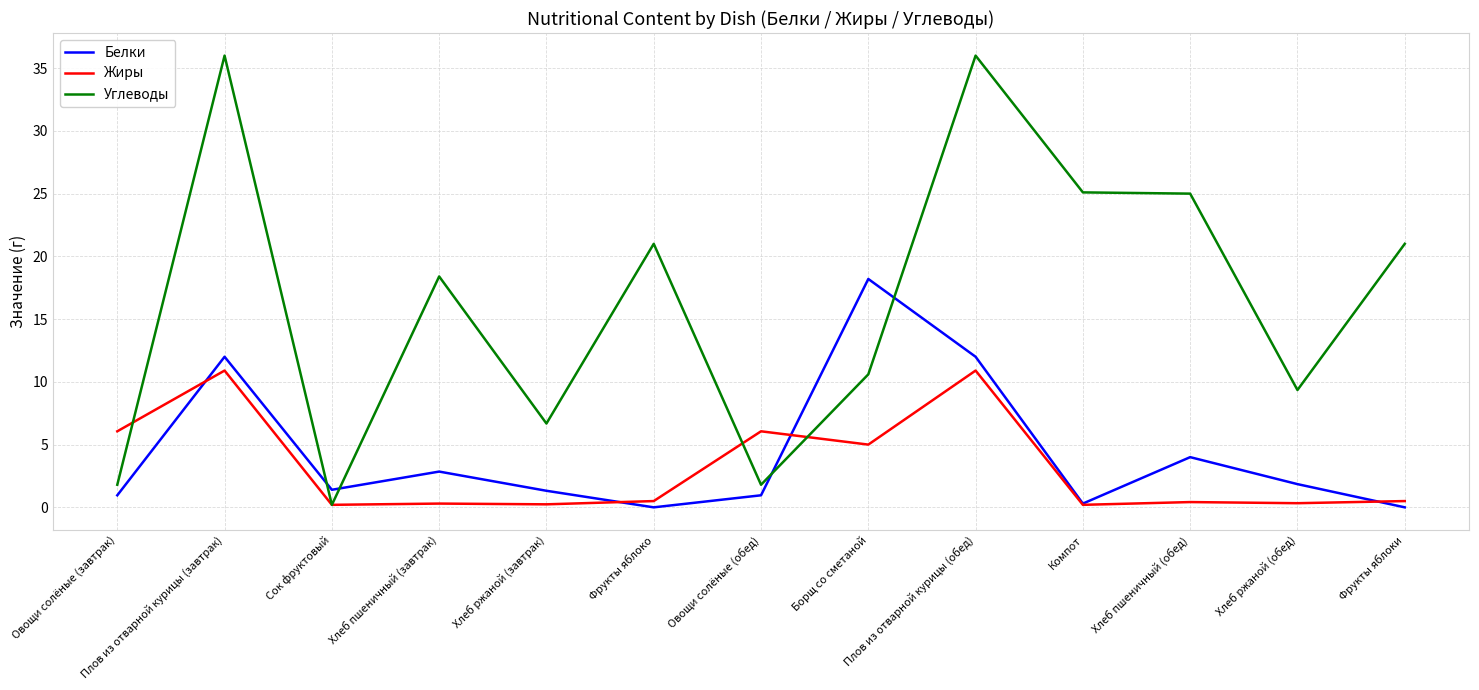

In Углеводы, how many points are lower than both neighbors (excluding endpoints)?

4